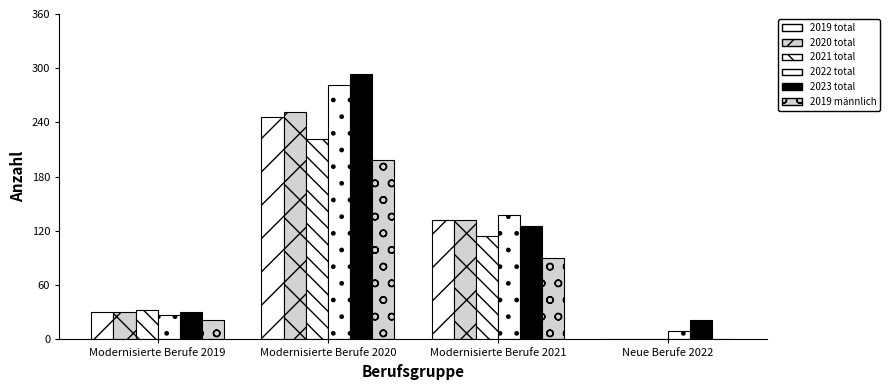

How many distinct data groups are displayed?

6